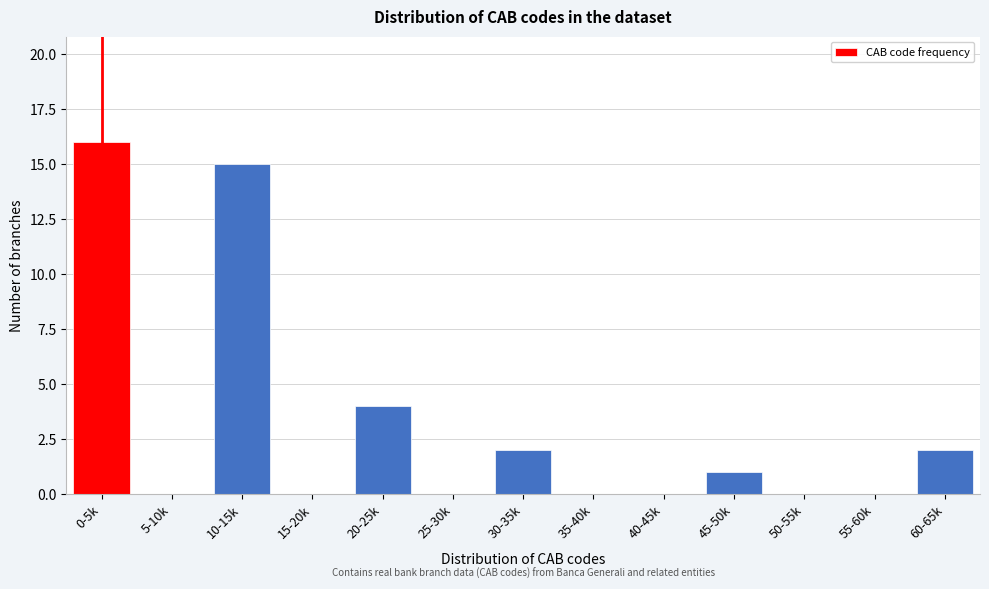

Reading left to right, list all the values displayed in this chart.

0-5k=16	5-10k=0	10-15k=15	15-20k=0	20-25k=4	25-30k=0	30-35k=2	35-40k=0	40-45k=0	45-50k=1	50-55k=0	55-60k=0	60-65k=2